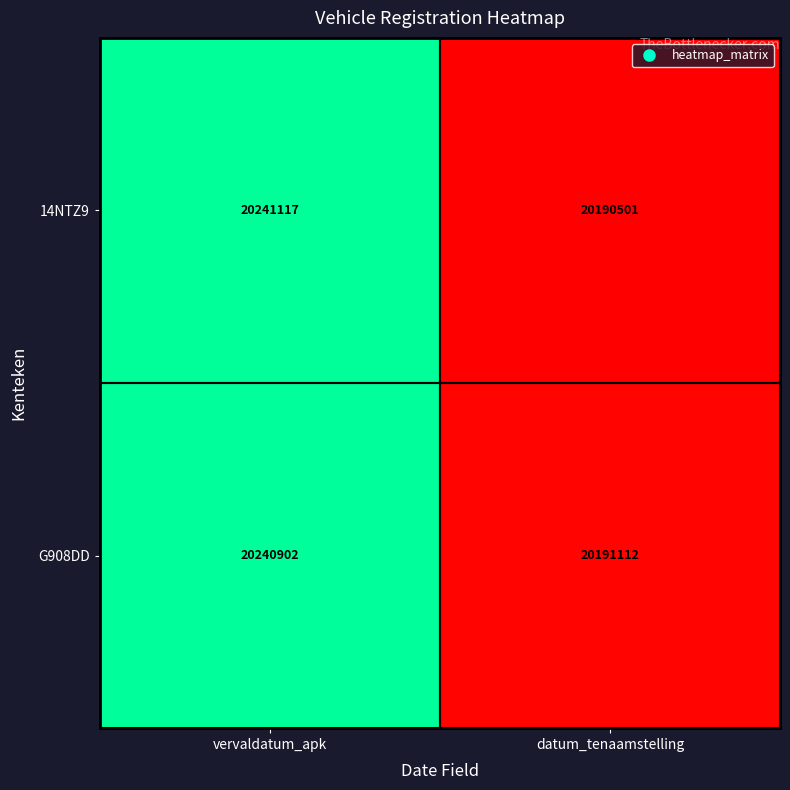

What is the greatest value displayed?

20241117